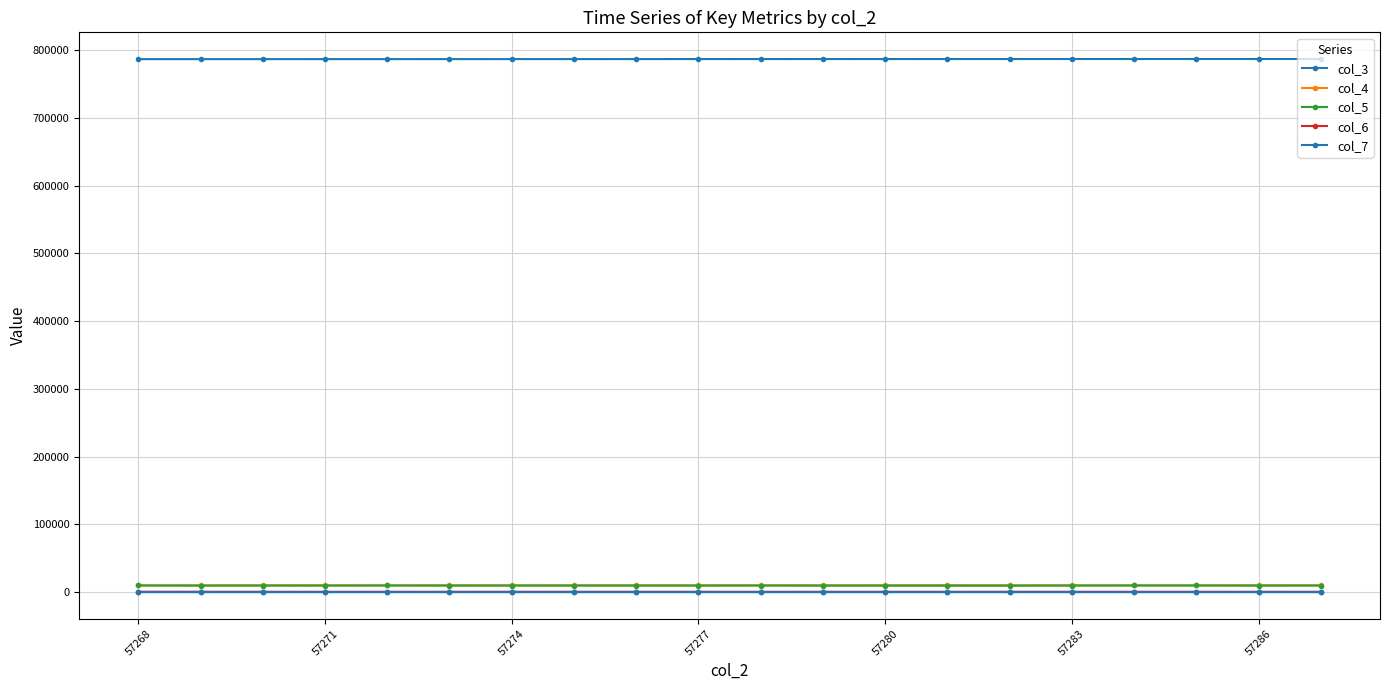

How many series are shown in this chart?

5